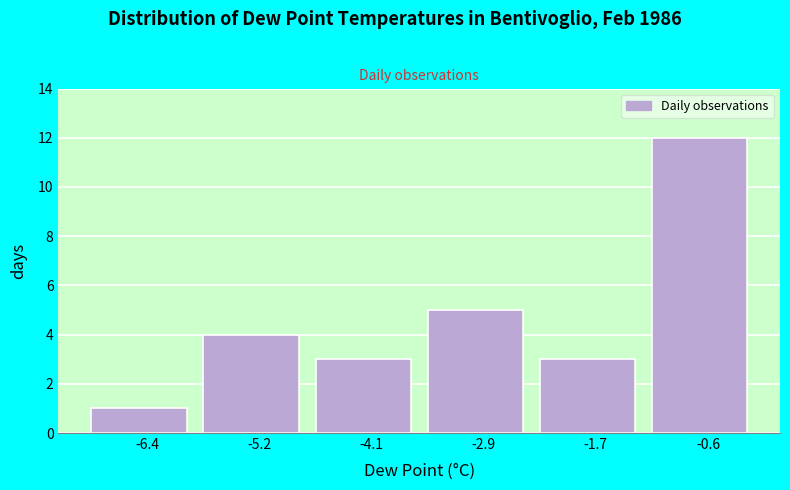

Which range on the x-axis has the tallest bar?

-1.2 to 0.0